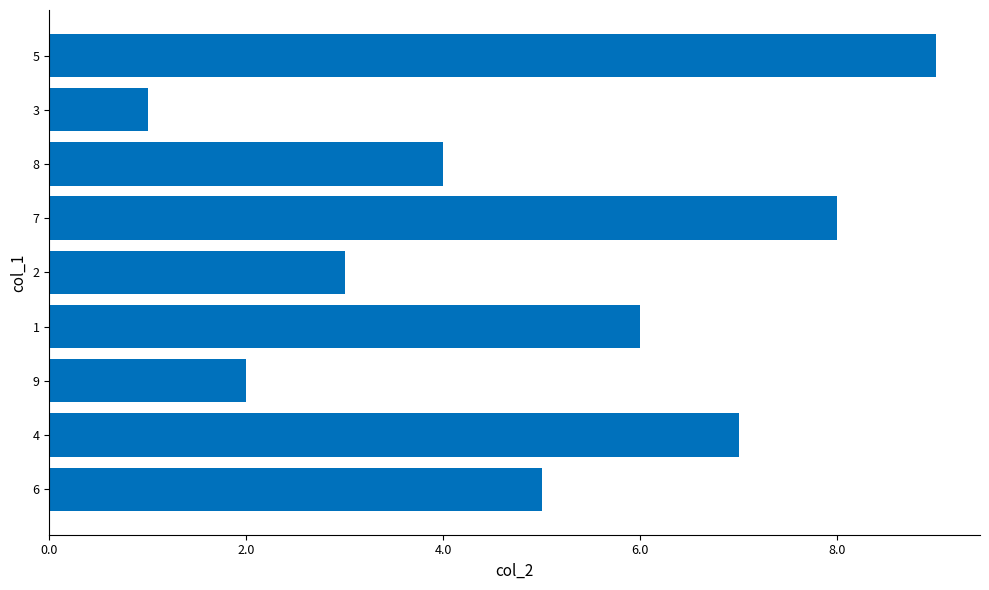

What is the greatest value displayed?

9